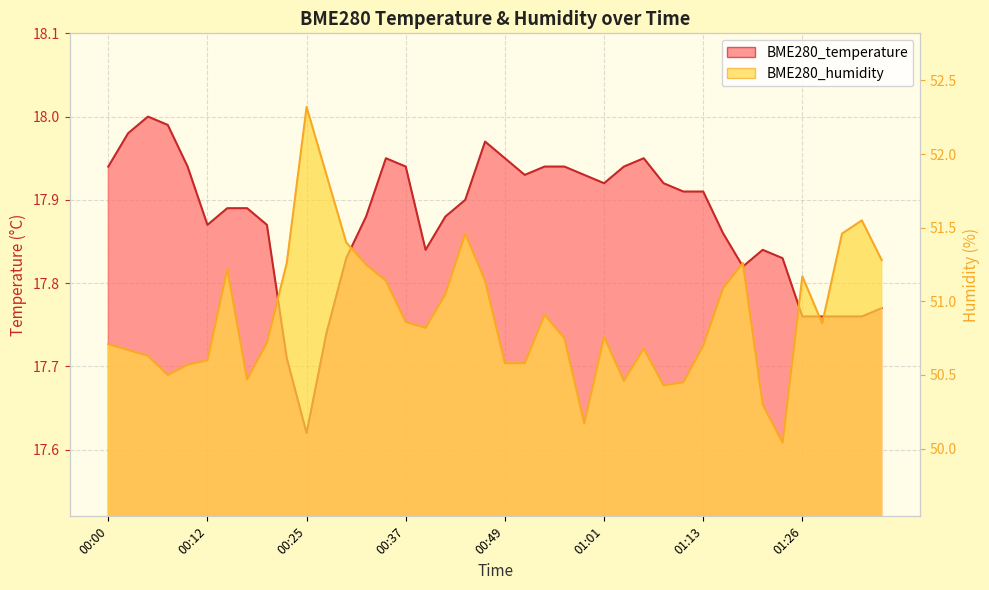

What are all the series names shown in the legend?

BME280_temperature, BME280_humidity